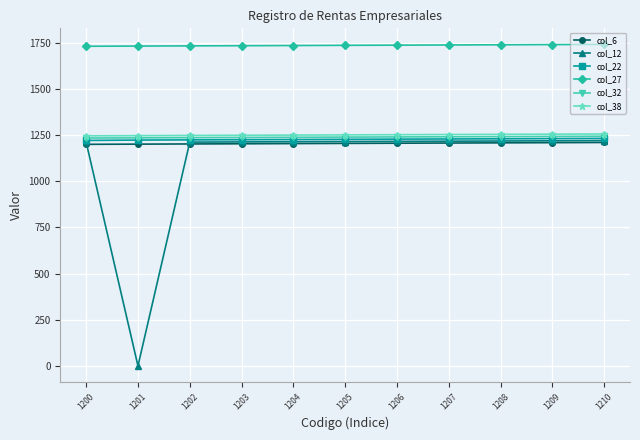

Which label corresponds to the smallest value in the chart?

1201